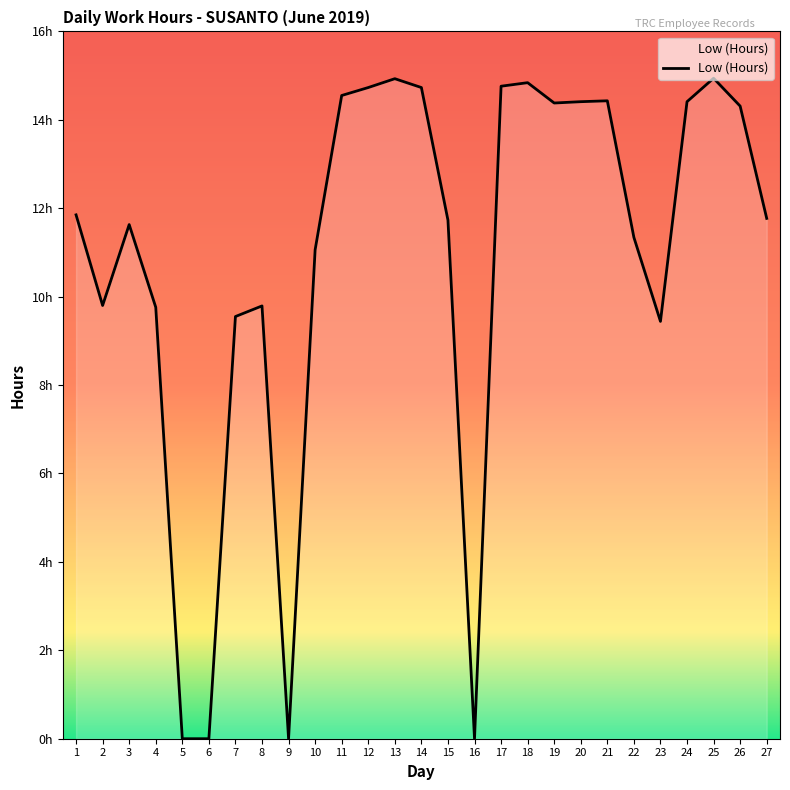

Is this an area chart (filled region under the line)?

Yes